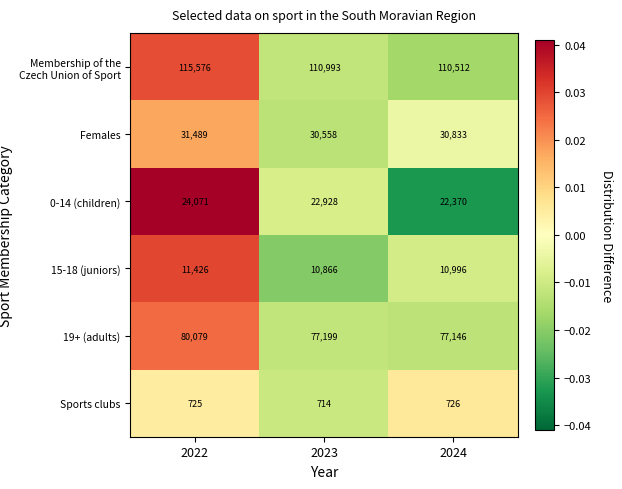

Reading left to right, transcribe all the data shown in this chart.

Membership of the Czech Union of Sport: 115576	110993	110512
Females: 31489	30558	30833
0-14 (children): 24071	22928	22370
15-18 (juniors): 11426	10866	10996
19+ (adults): 80079	77199	77146
Sports clubs: 725	714	726